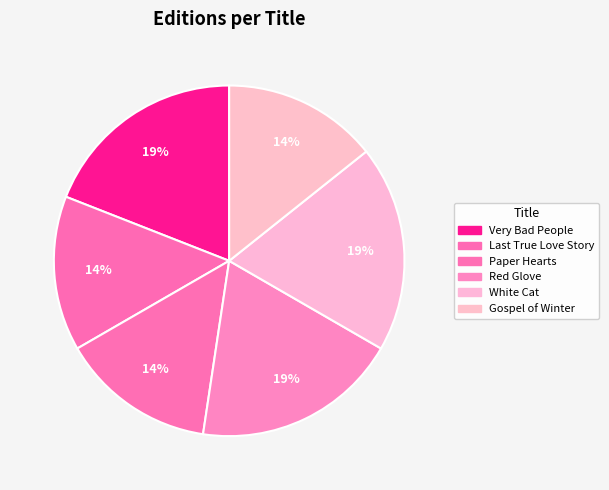

To the nearest percent, what portion does Paper Hearts represent?

14%